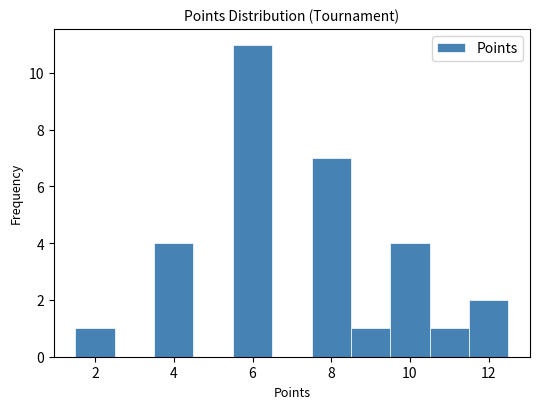

Reading left to right, transcribe this chart: for each bar, give the range it covers on the x-axis and its height. Neither the bar edges nor the heights are printed on the chart, so give them approximately, as read against the axes.

1.5 to 2.5: 1
2.5 to 3.5: 0
3.5 to 4.5: 4
4.5 to 5.5: 0
5.5 to 6.5: 11
6.5 to 7.5: 0
7.5 to 8.5: 7
8.5 to 9.5: 1
9.5 to 10.5: 4
10.5 to 11.5: 1
11.5 to 12.5: 2